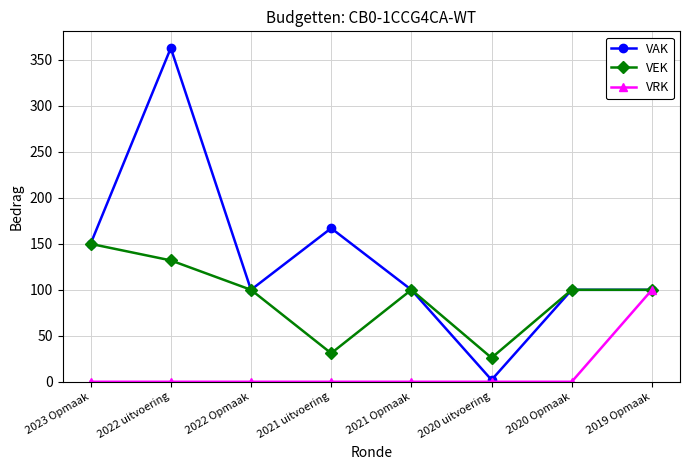

At which category does VEK reach its first local valley?

2021 uitvoering